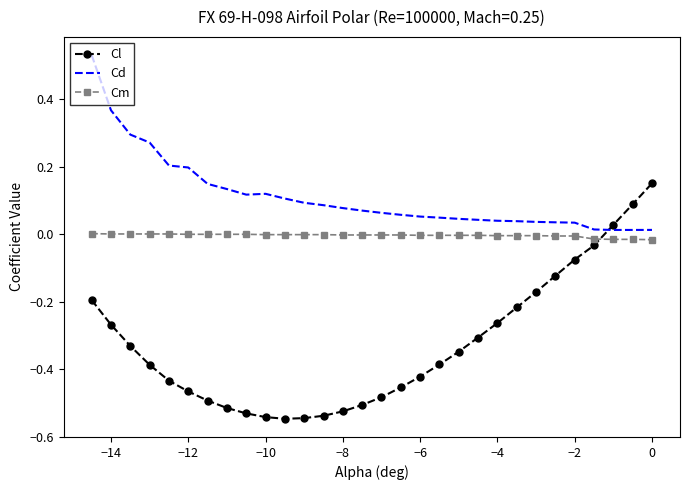

List the series in order of their peak value, highest first.

Cd, Cl, Cm